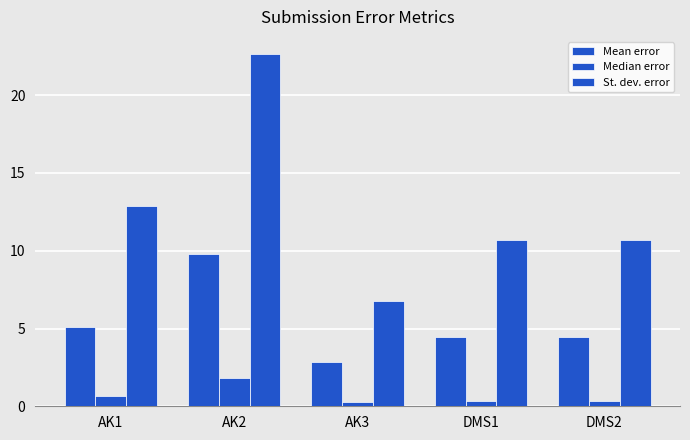

How many distinct data groups are displayed?

3